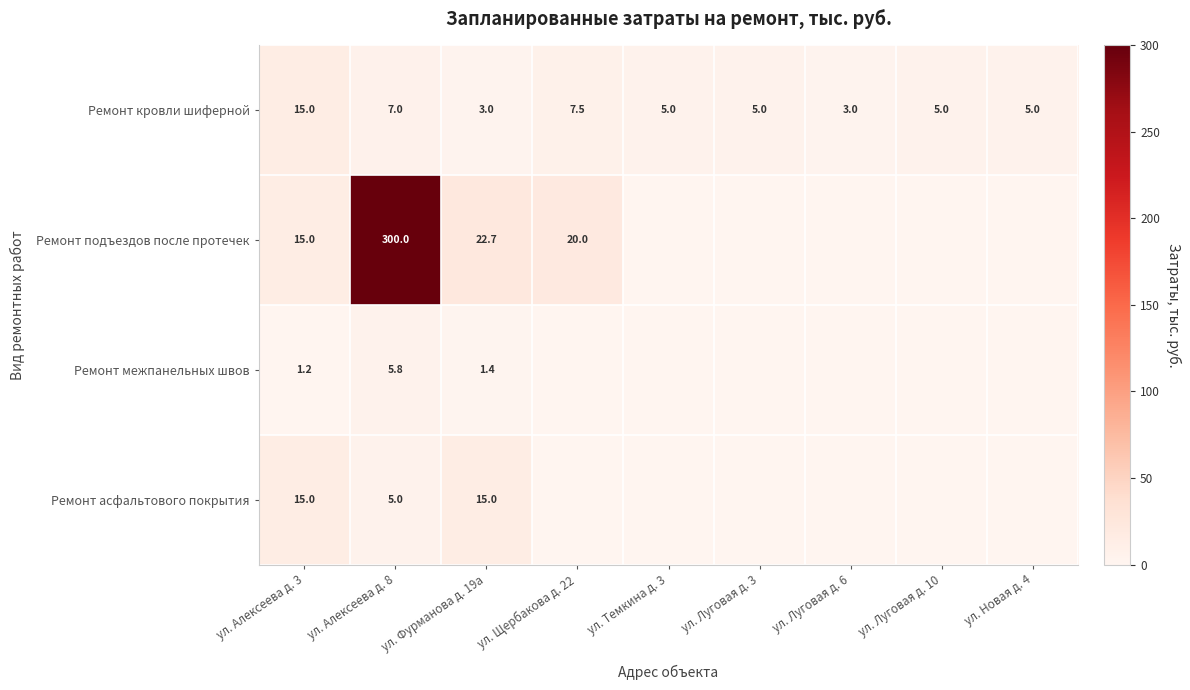

What is the maximum value shown in the chart?

300.0